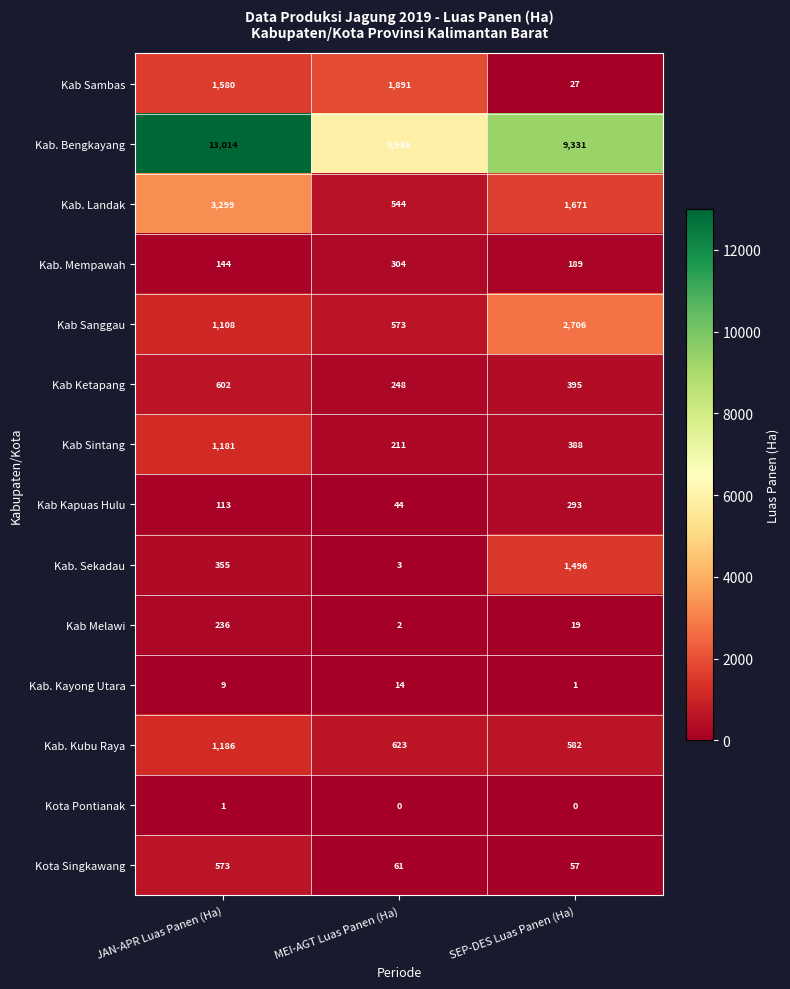

True or false: Kab. Kubu Raya has a value of 386 at SEP-DES Luas Panen (Ha).

False